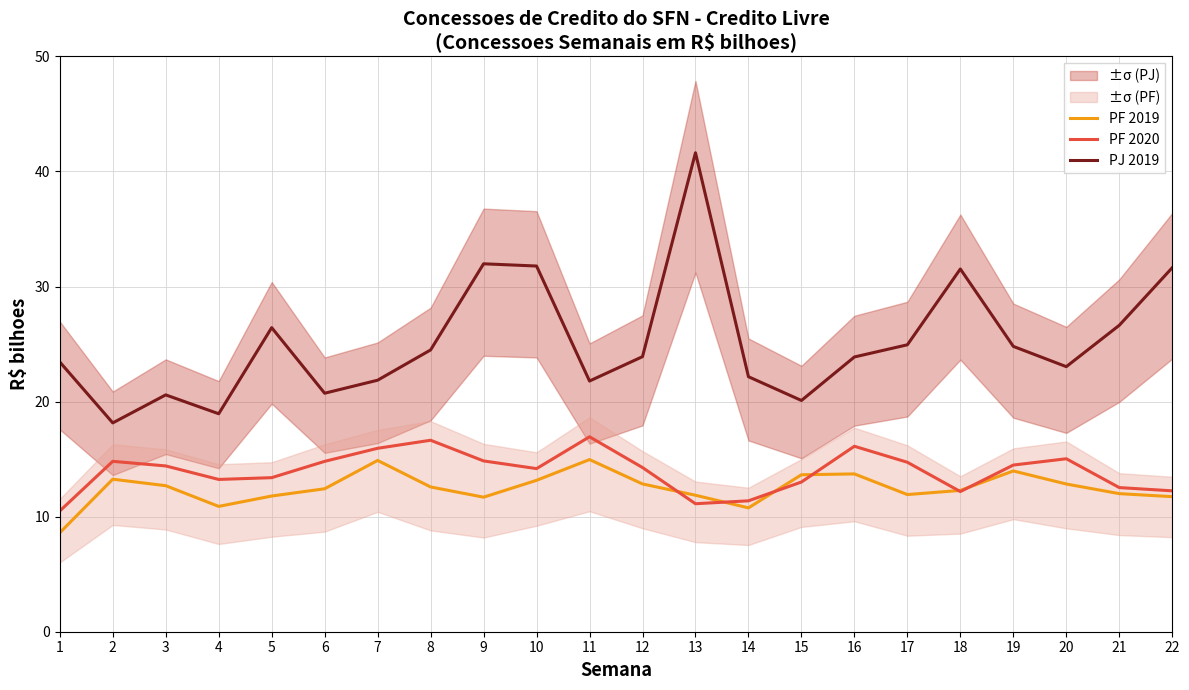

Reading left to right, what are all the values shown in this chart?

PF 2019: 1=8.6	2=13.3	3=12.7	4=10.9	5=11.8	6=12.4	7=14.9	8=12.6	9=11.7	10=13.2	11=15.0	12=12.8	13=11.9	14=10.8	15=13.6	16=13.7	17=11.9	18=12.3	19=14.0	20=12.8	21=12.0	22=11.7
PF 2020: 1=10.5	2=14.8	3=14.4	4=13.2	5=13.4	6=14.8	7=15.9	8=16.6	9=14.8	10=14.2	11=16.9	12=14.3	13=11.1	14=11.4	15=13.0	16=16.1	17=14.7	18=12.2	19=14.5	20=15.0	21=12.5	22=12.2
PJ 2019: 1=23.4	2=18.1	3=20.6	4=18.9	5=26.4	6=20.7	7=21.9	8=24.5	9=32.0	10=31.8	11=21.8	12=23.9	13=41.6	14=22.2	15=20.1	16=23.9	17=24.9	18=31.5	19=24.8	20=23.0	21=26.6	22=31.6